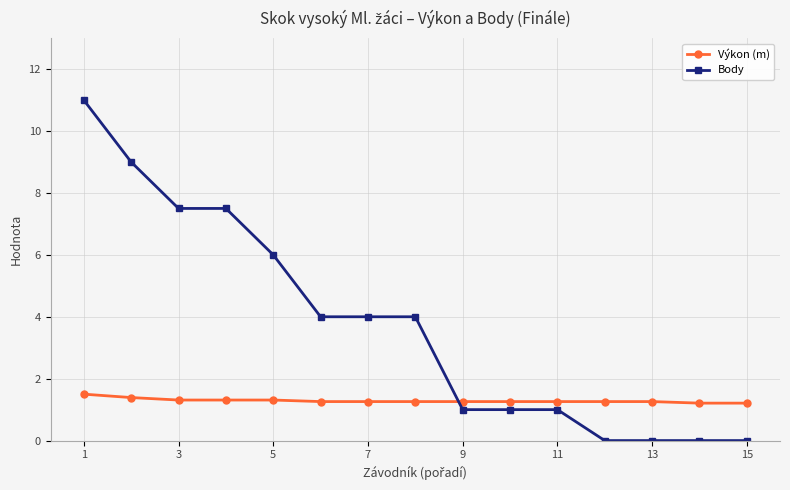

Which series ends up on top after the final intersection of Body and Výkon (m)?

Výkon (m)